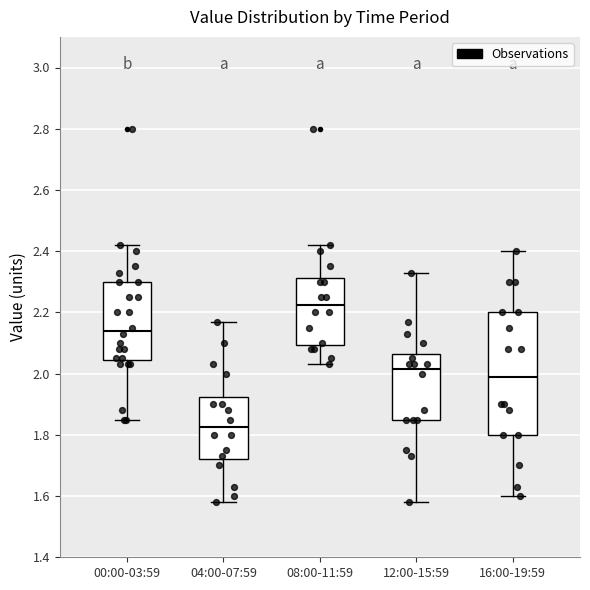

Where does the upper whisker of the box for 00:00-03:59 end on the y-axis? The values are not printed on the chart, so give them approximately, as read against the axis.

2.42